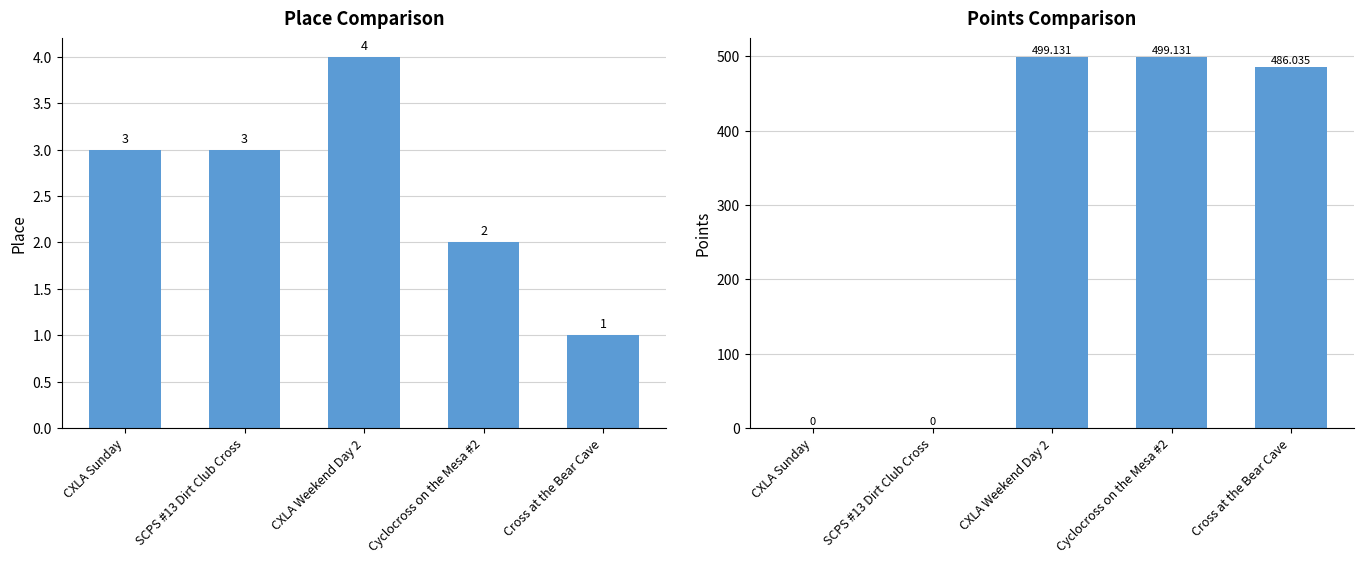

At how many categories does at least one series exceed 60?

3